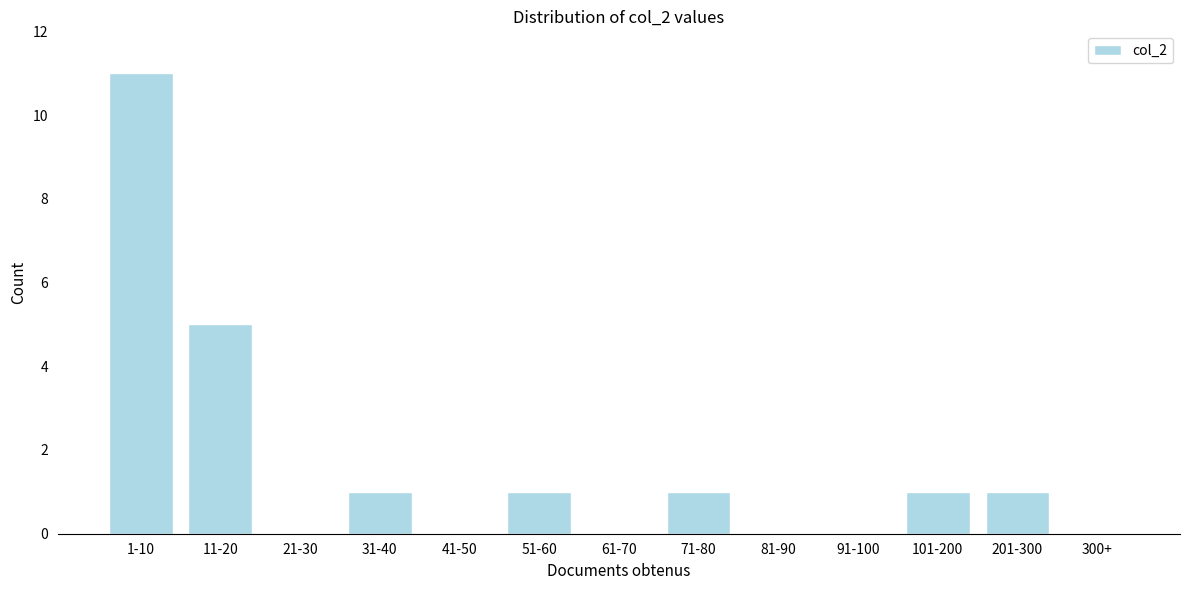

Reading right to left, what are all the values shown in this chart?

300+=0	201-300=1	101-200=1	91-100=0	81-90=0	71-80=1	61-70=0	51-60=1	41-50=0	31-40=1	21-30=0	11-20=5	1-10=11